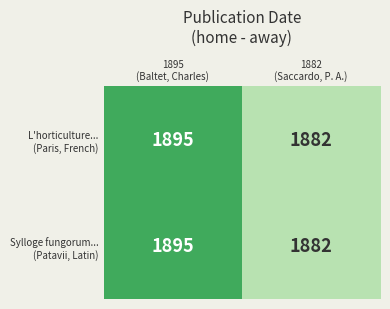

What is the greatest value displayed?

1895